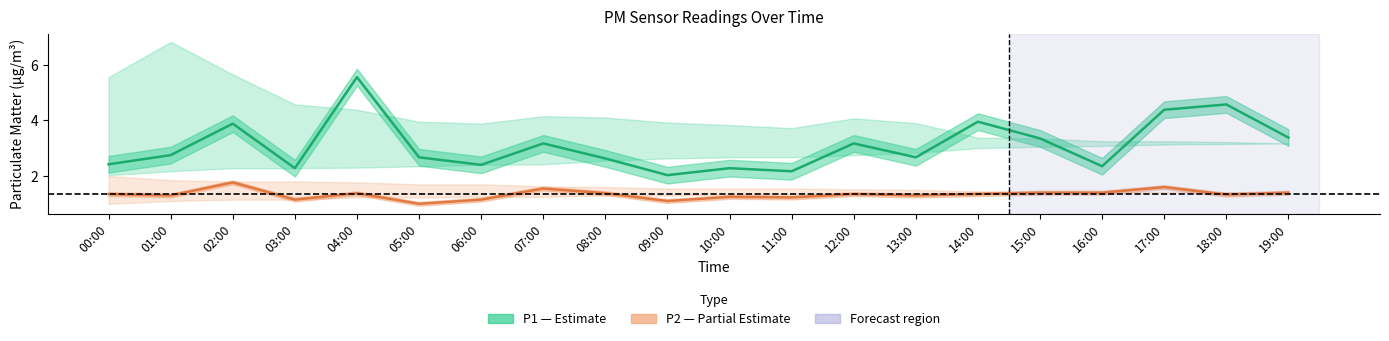

How many lines are shown in the chart?

2